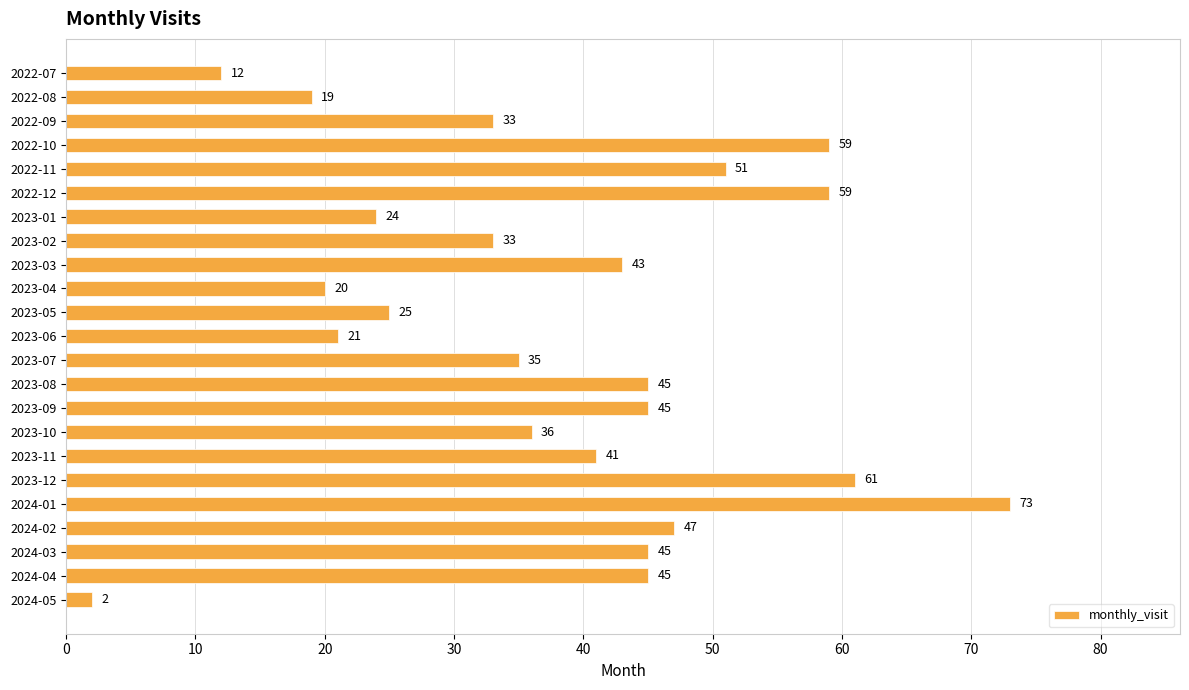

How many values are below 41?

11